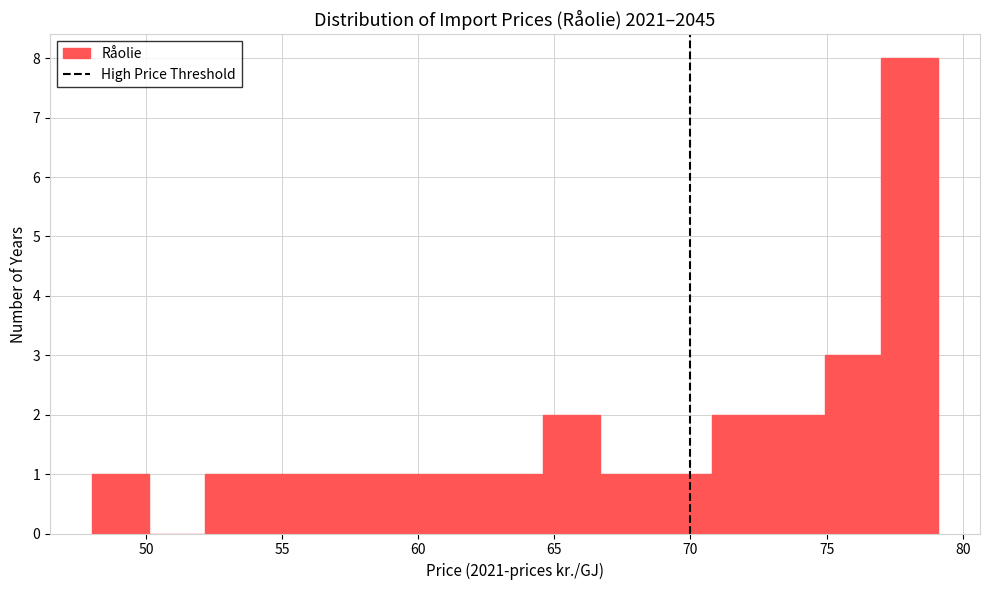

Reading left to right, list every bar in this chart as the range it spans on the x-axis followed by its height. Neither the bar edges nor the heights are printed on the chart, so give them approximately, as read against the axes.

48.0 to 50.0: 1
50.0 to 52.0: 0
52.0 to 54.0: 1
54.0 to 56.5: 1
56.5 to 58.5: 1
58.5 to 60.5: 1
60.5 to 62.5: 1
62.5 to 64.5: 1
64.5 to 66.5: 2
66.5 to 68.5: 1
68.5 to 71.0: 1
71.0 to 73.0: 2
73.0 to 75.0: 2
75.0 to 77.0: 3
77.0 to 79.0: 8